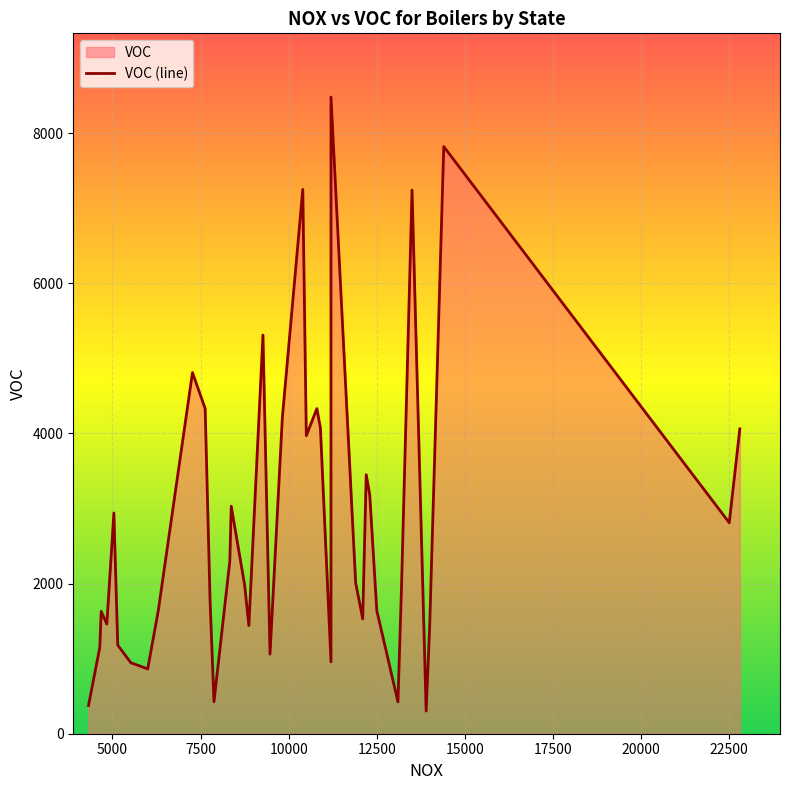

How many values are below 1980?

19